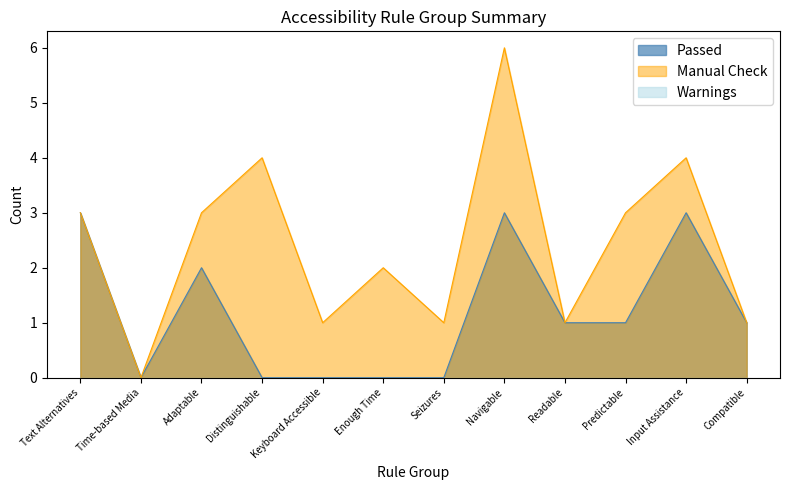

The Passed series shows 1 at Compatible. True or false?

True